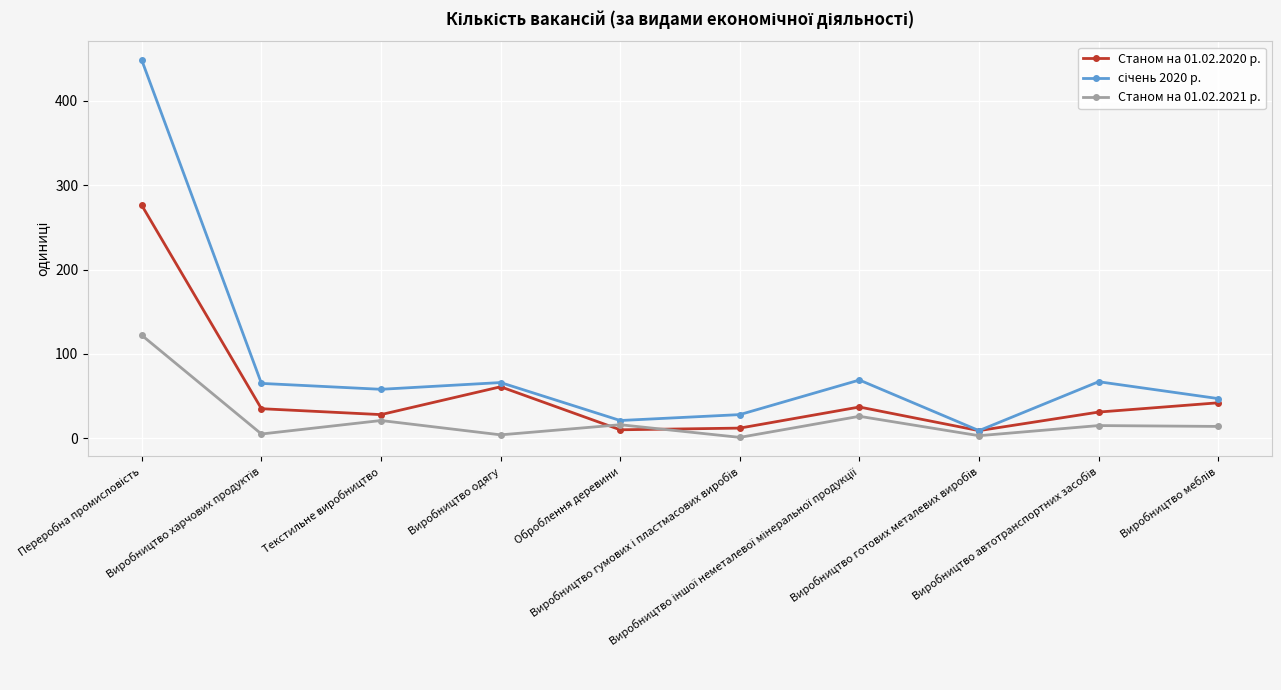

True or false: Станом на 01.02.2020 р. has more than 1 interior local peaks.

True